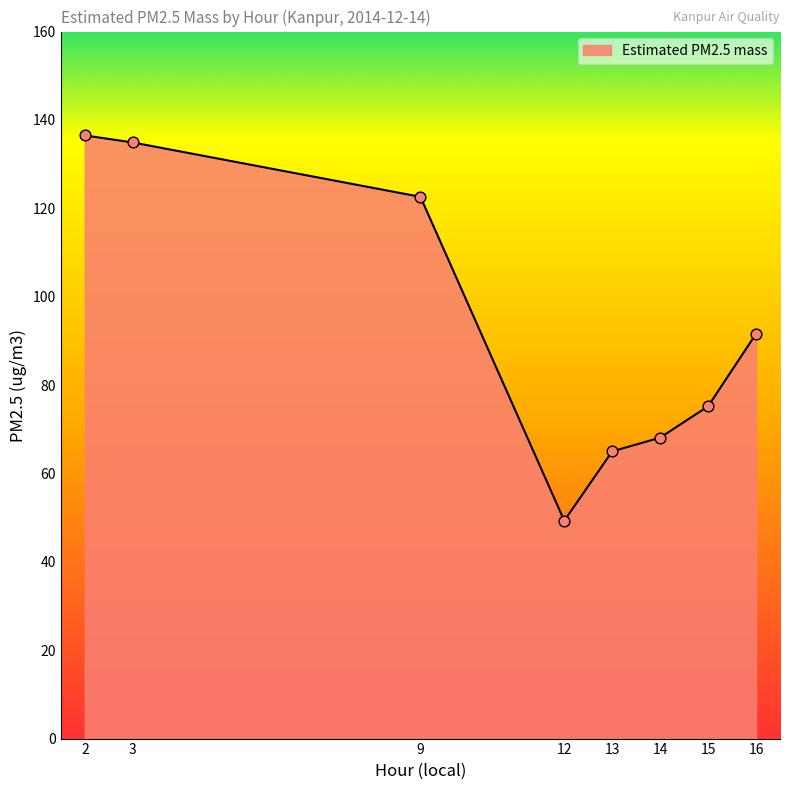

Which has a higher value, 12 or 13?

13